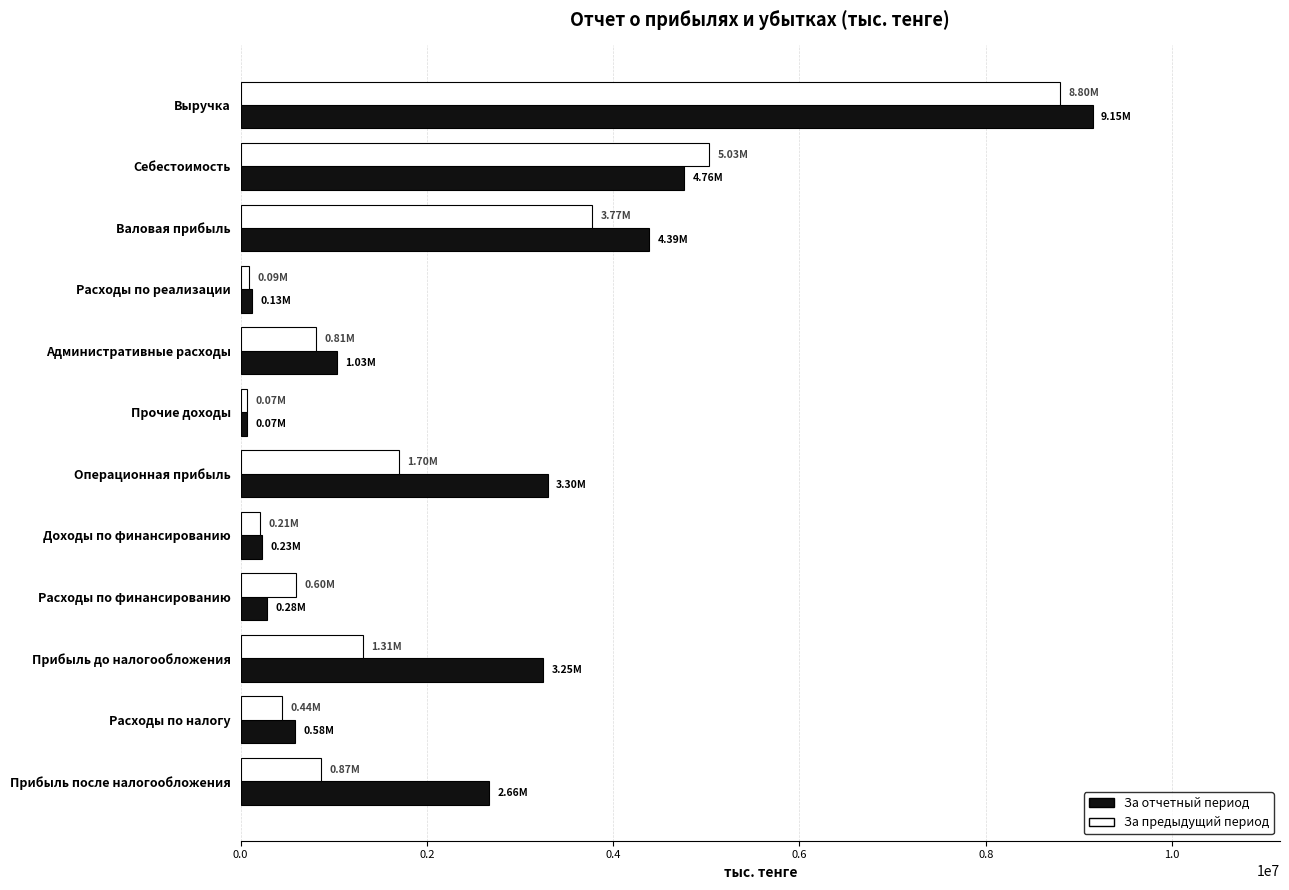

Which series has the widest spread of values?

За отчетный период